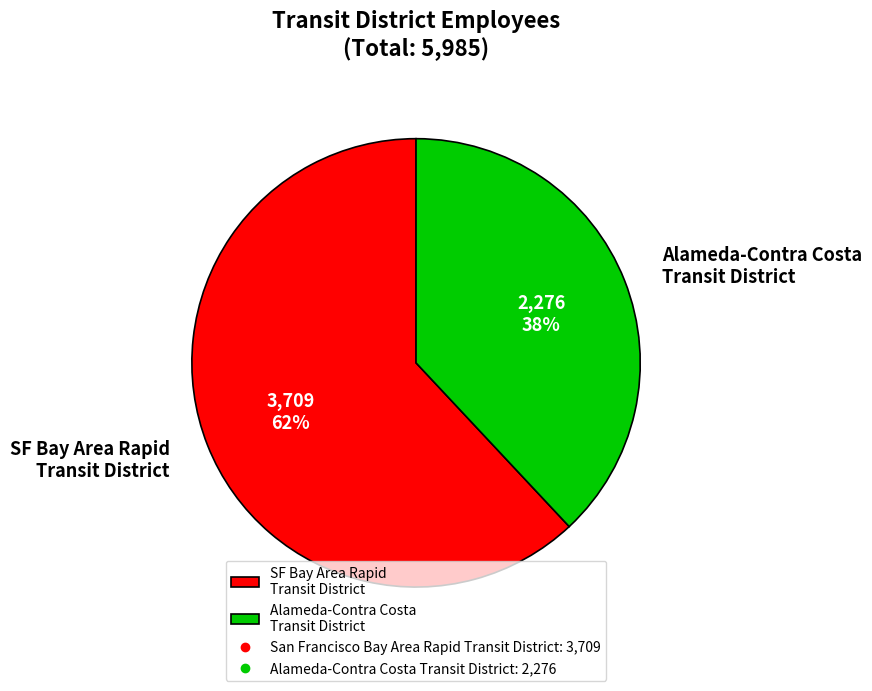

What percentage is the Alameda-Contra Costa Transit District slice, to the nearest percent?

38%